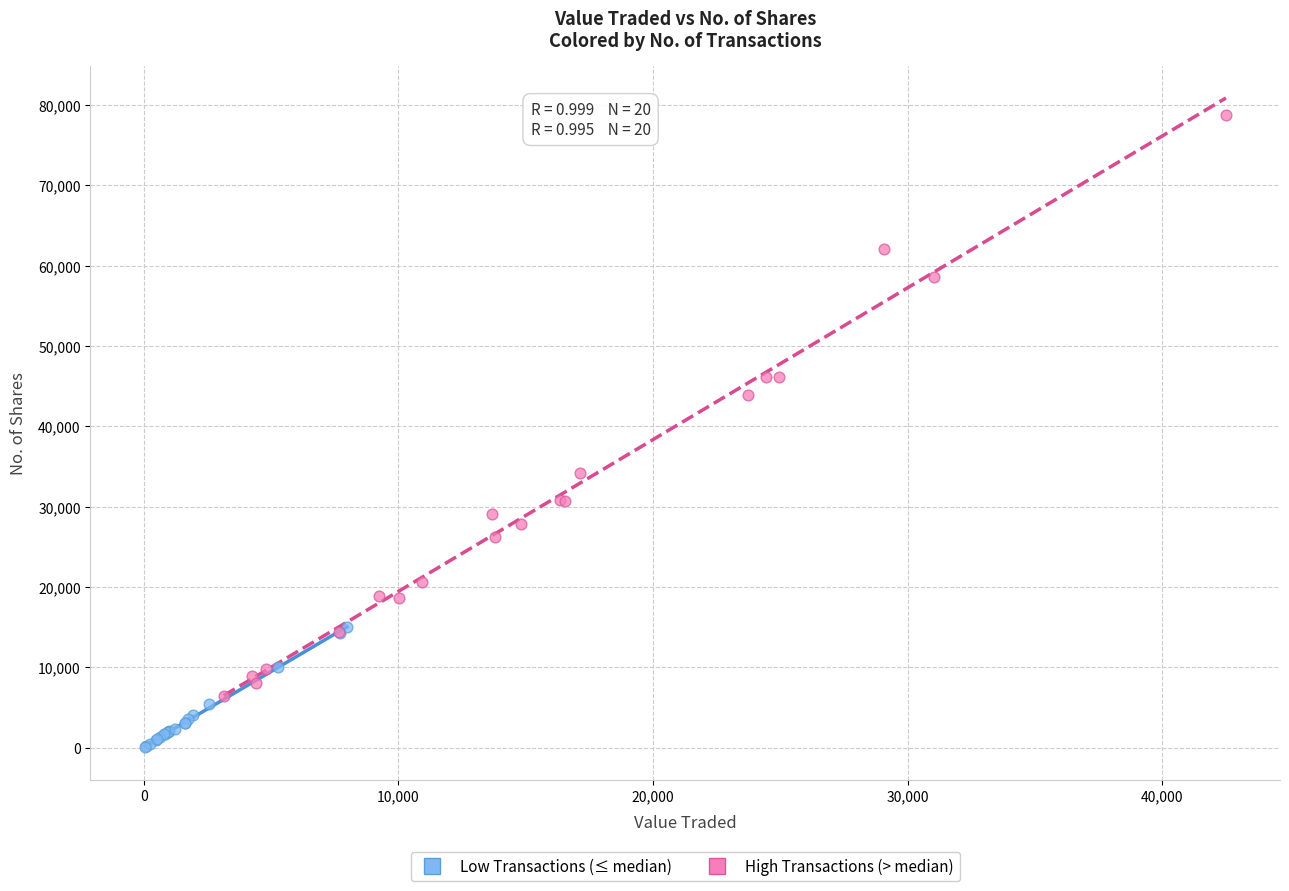

Which series reaches the maximum Y coordinate?

High Transactions (> median)